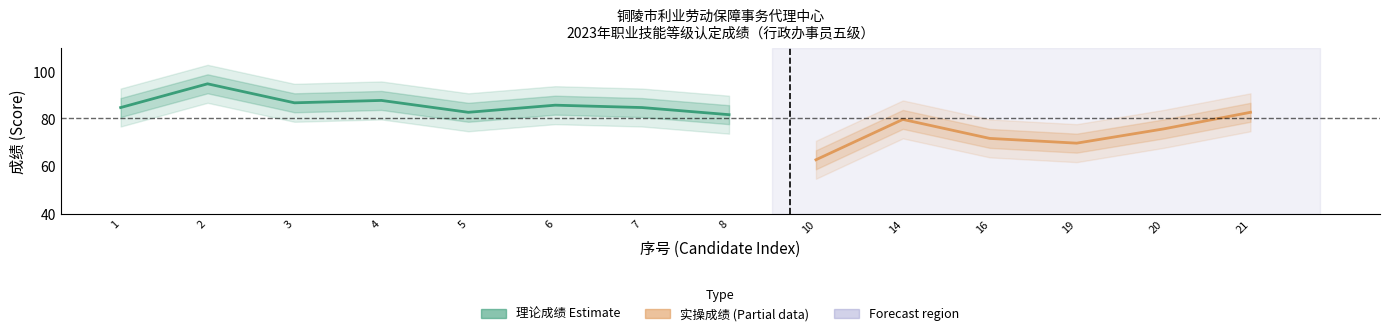

How many lines are shown in the chart?

2